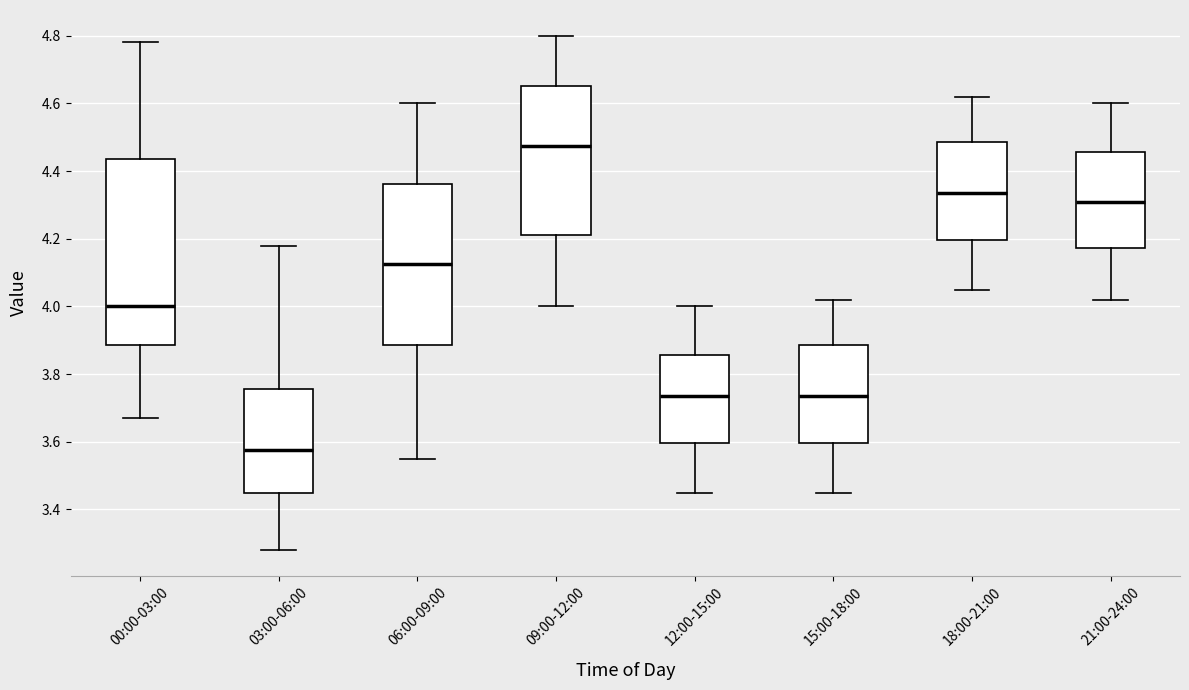

Reading left to right, transcribe this box plot: for each box, give where its median line is, the range the box spans, and where its two whiskers end, as read against the y-axis. The values are not printed on the chart, so give them approximately, as read against the axis.

00:00-03:00: median 4.00, box 3.88 to 4.44, whiskers 3.68 to 4.78
03:00-06:00: median 3.58, box 3.46 to 3.76, whiskers 3.28 to 4.18
06:00-09:00: median 4.12, box 3.88 to 4.36, whiskers 3.56 to 4.60
09:00-12:00: median 4.48, box 4.22 to 4.66, whiskers 4.00 to 4.80
12:00-15:00: median 3.74, box 3.60 to 3.86, whiskers 3.46 to 4.00
15:00-18:00: median 3.74, box 3.60 to 3.88, whiskers 3.46 to 4.02
18:00-21:00: median 4.34, box 4.20 to 4.48, whiskers 4.06 to 4.62
21:00-24:00: median 4.32, box 4.18 to 4.46, whiskers 4.02 to 4.60